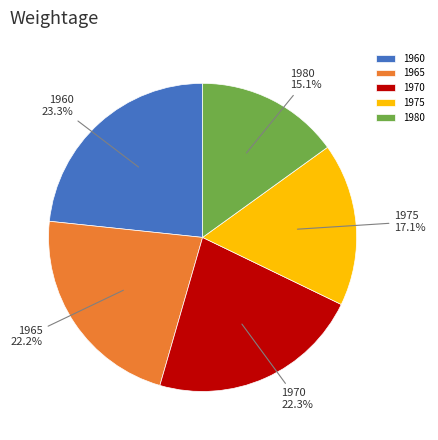

What percentage is NOT represented by 1965?

77.8%